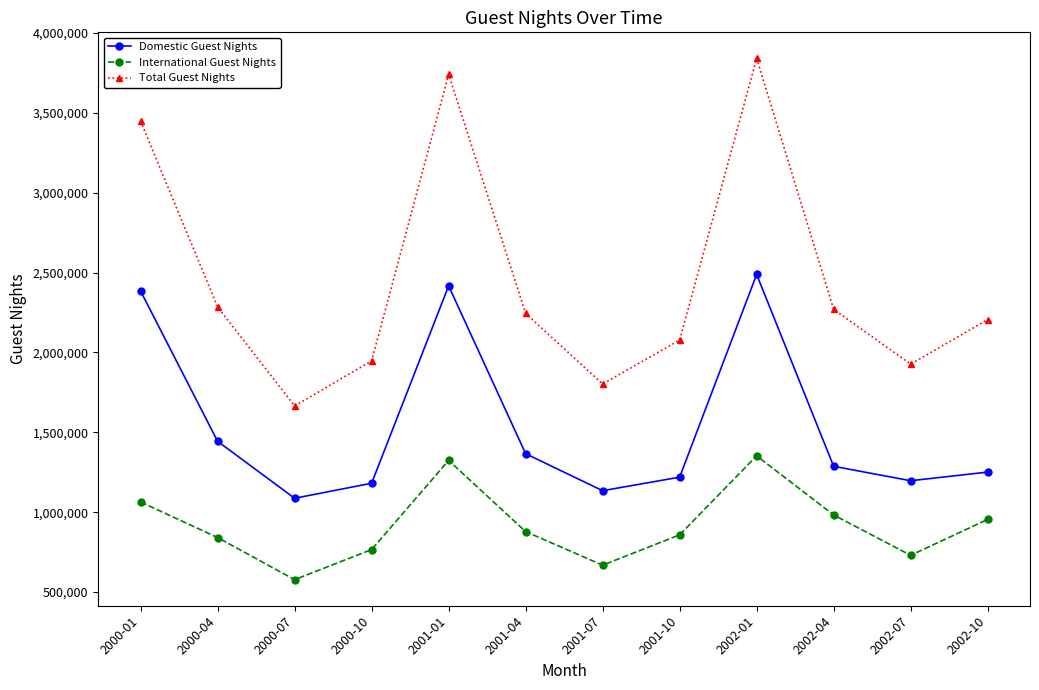

True or false: International Guest Nights has more than 1 interior local peaks.

True